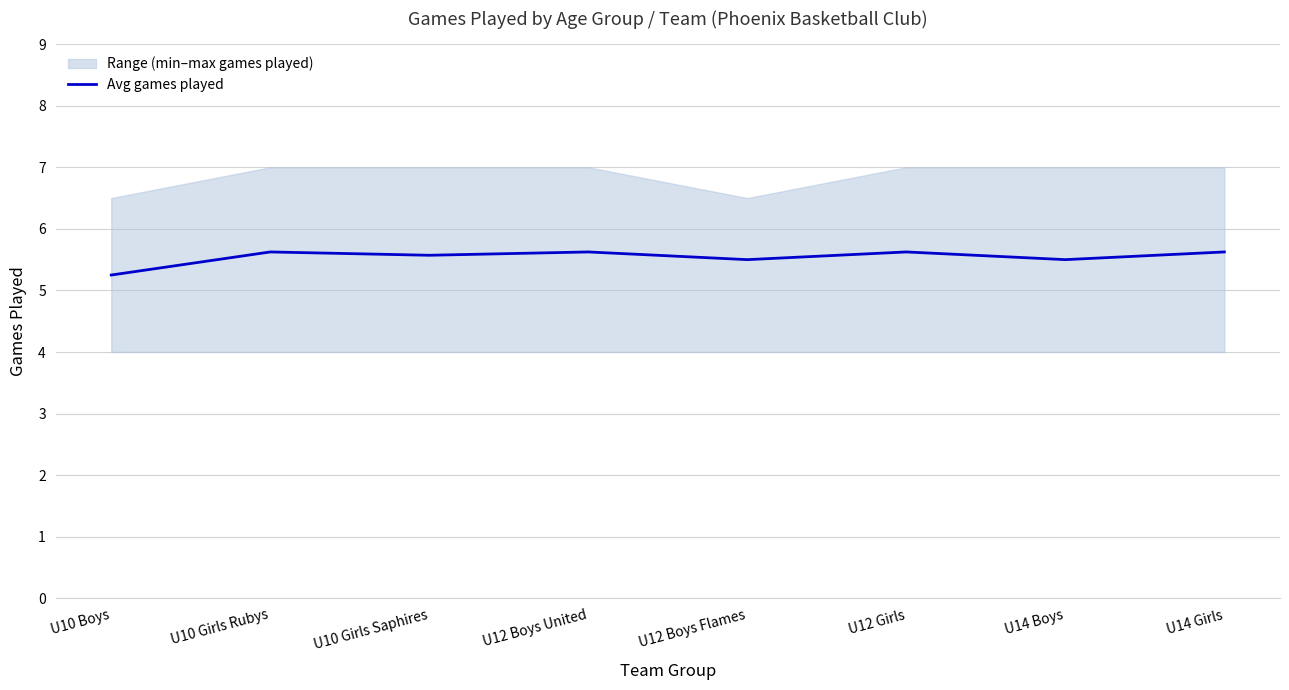

What is the value of the 8th point from the left?

5.6